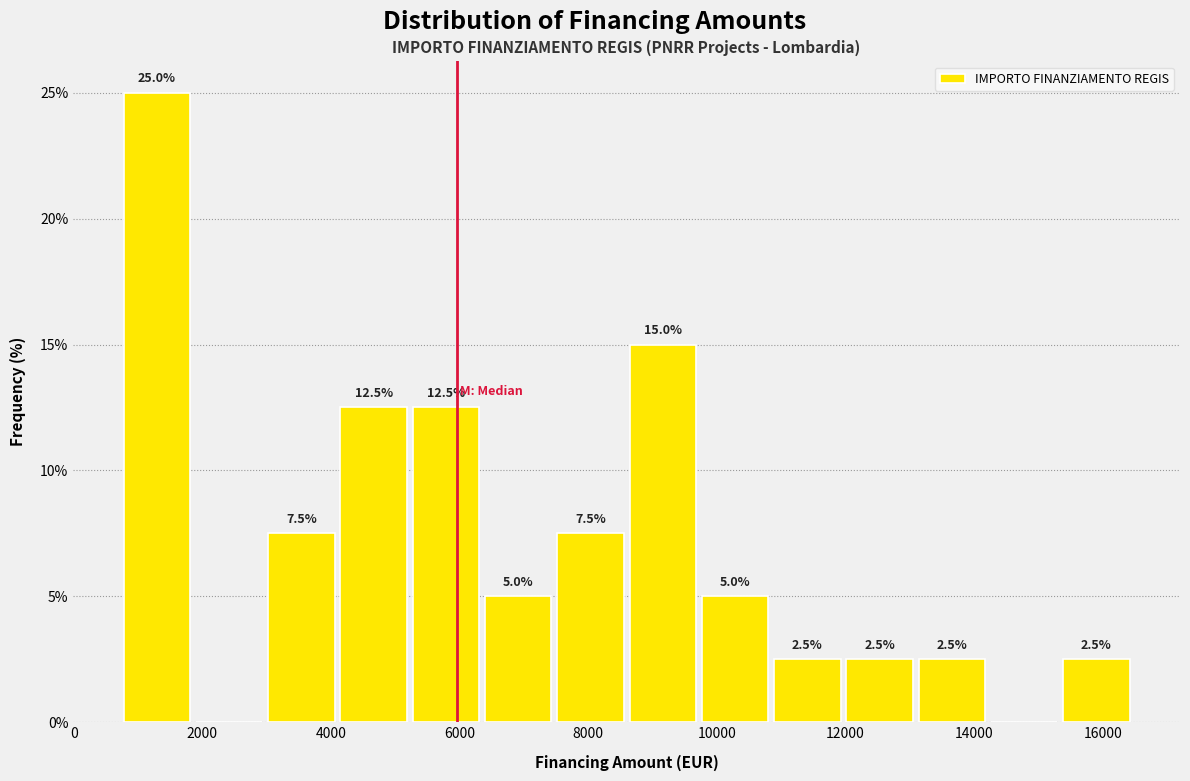

Which range on the x-axis has the tallest bar?

800 to 1800